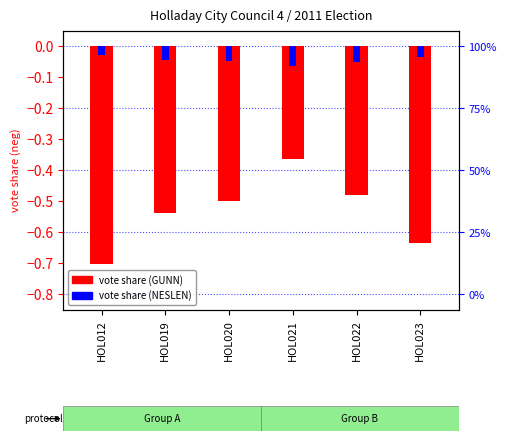

Which series changed the most between HOL012 and HOL022?

GUNN vote share (neg)